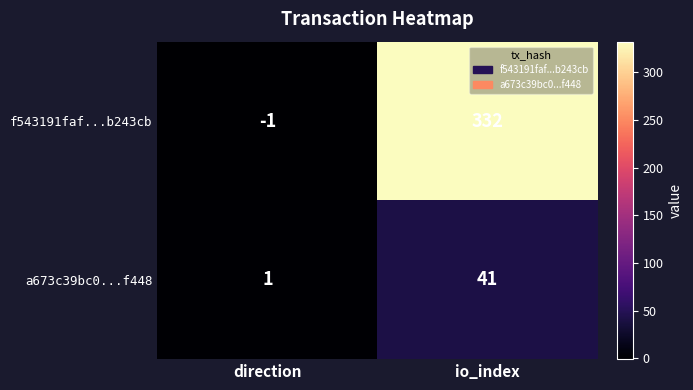

Which series changed the most between direction and io_index?

f543191faf...b243cb